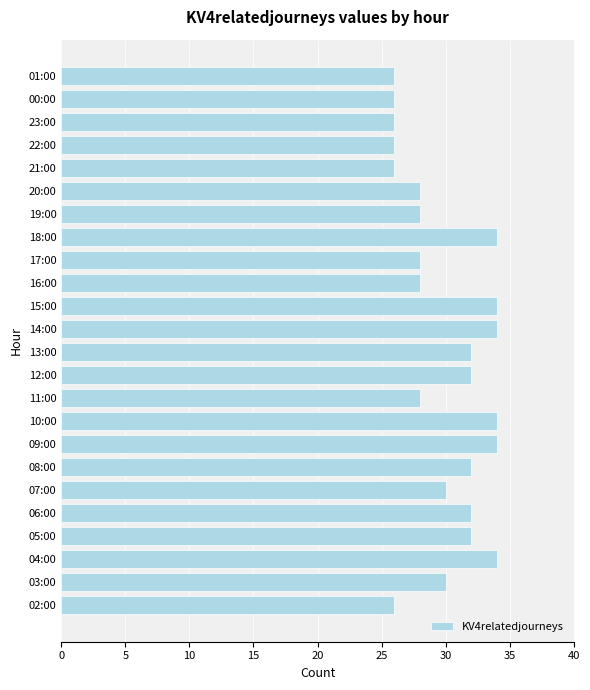

How many distinct data groups are displayed?

1